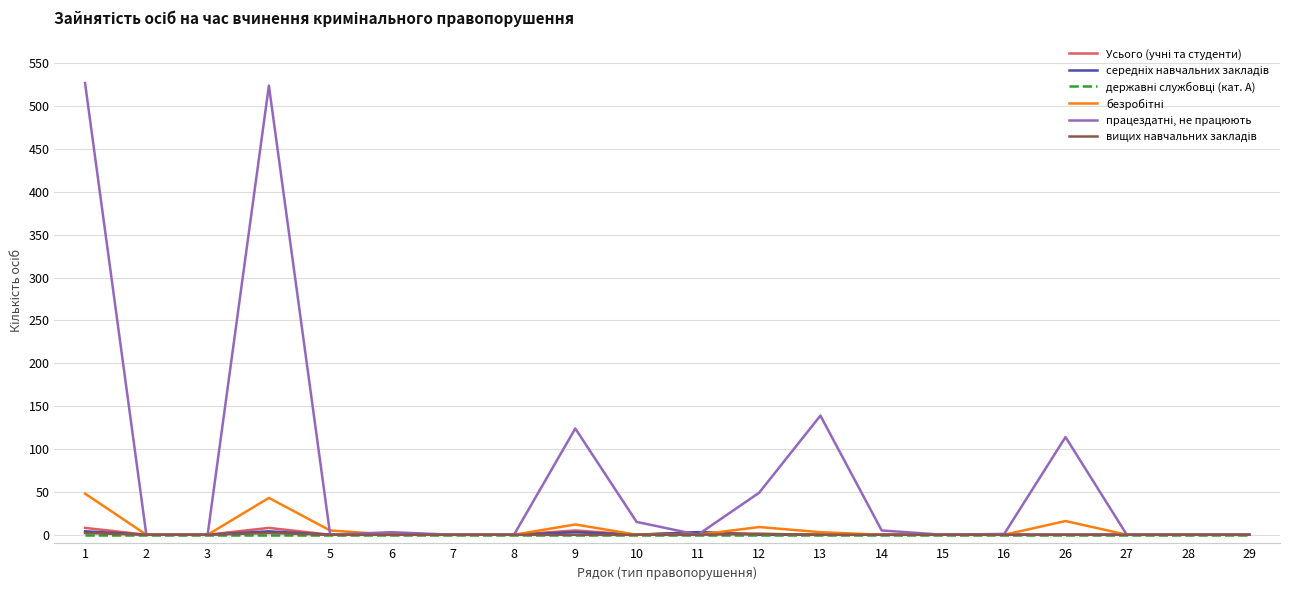

True or false: середніх навчальних закладів and безробітні intersect in this chart.

True